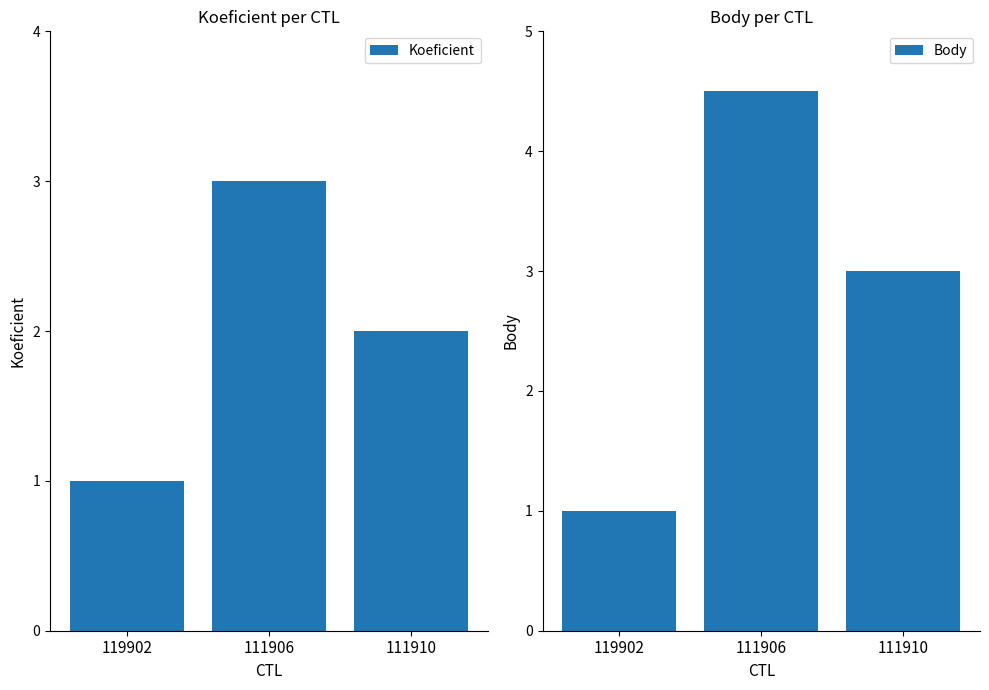

Are the bars grouped side by side (vs. stacked)?

Yes